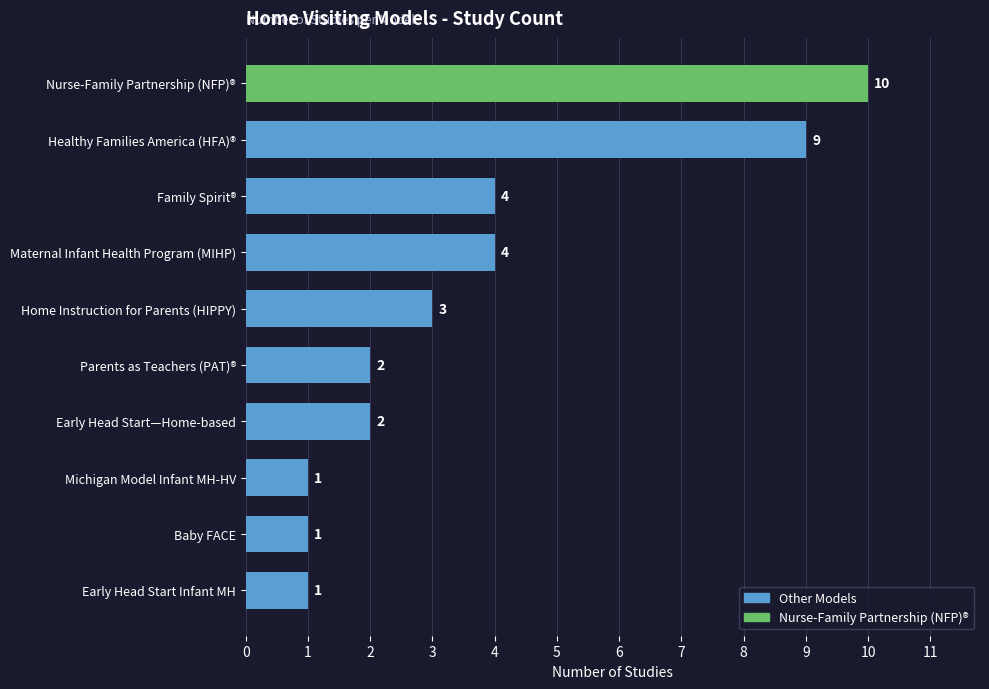

Read the value at Family Spirit®.

4